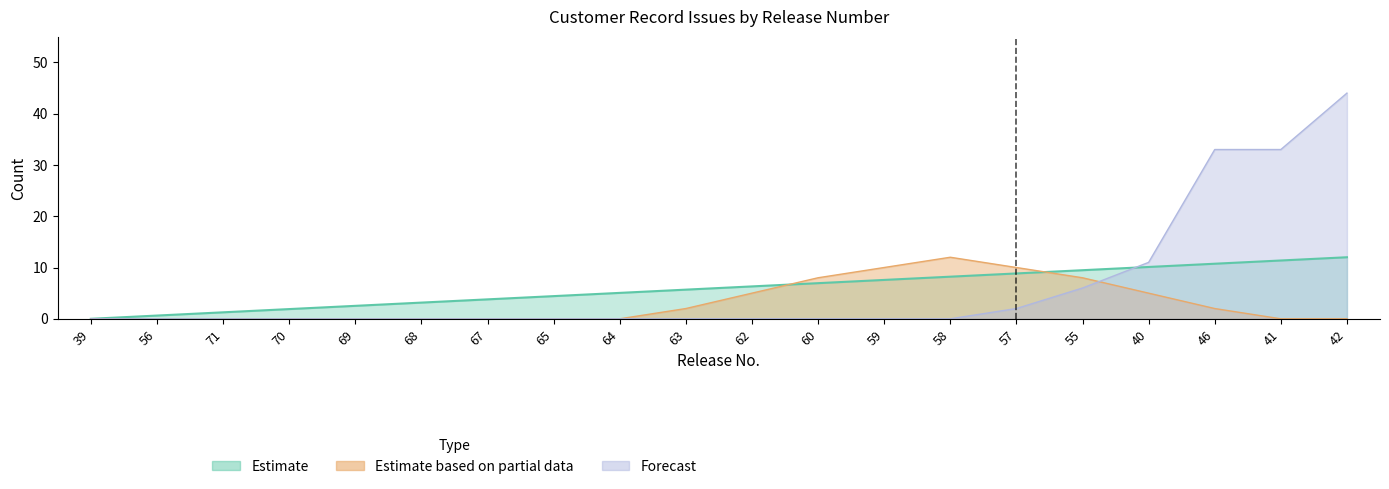

Is it true that Total Inserted equals 18 at 62?

False